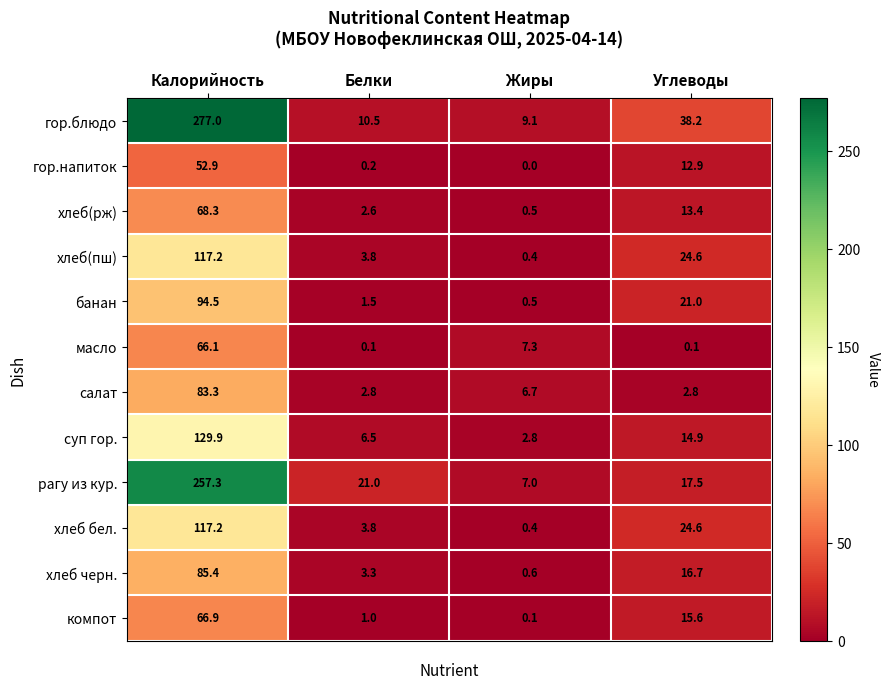

List the labels in order of суп гор. value, smallest first.

Жиры, Белки, Углеводы, Калорийность